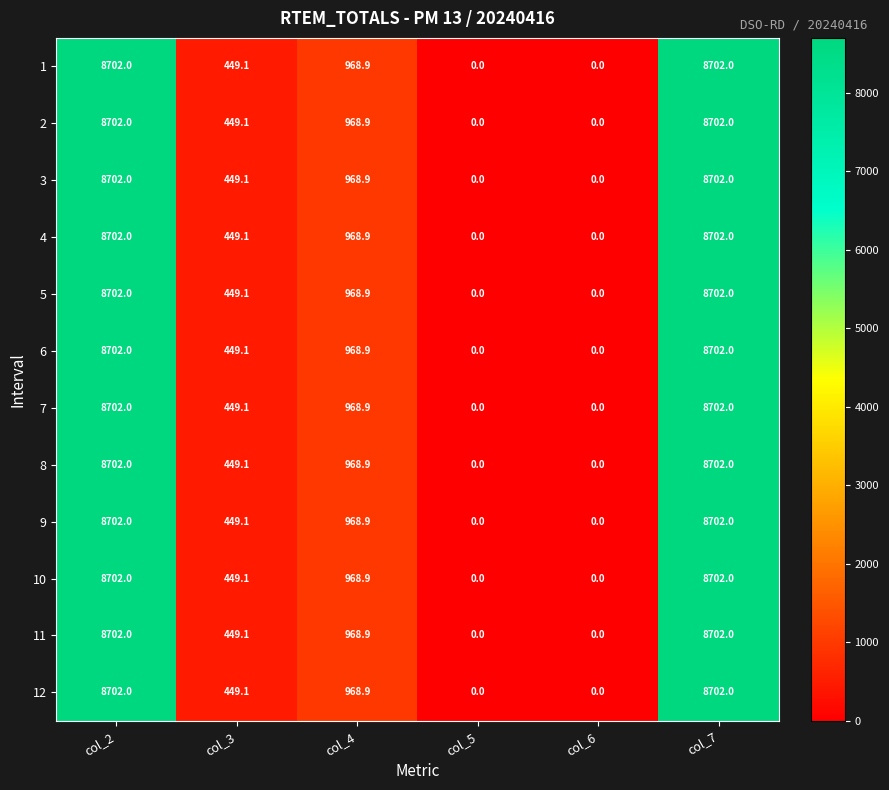

What is the sum of the 9 values at col_2 and col_6?

8702.0